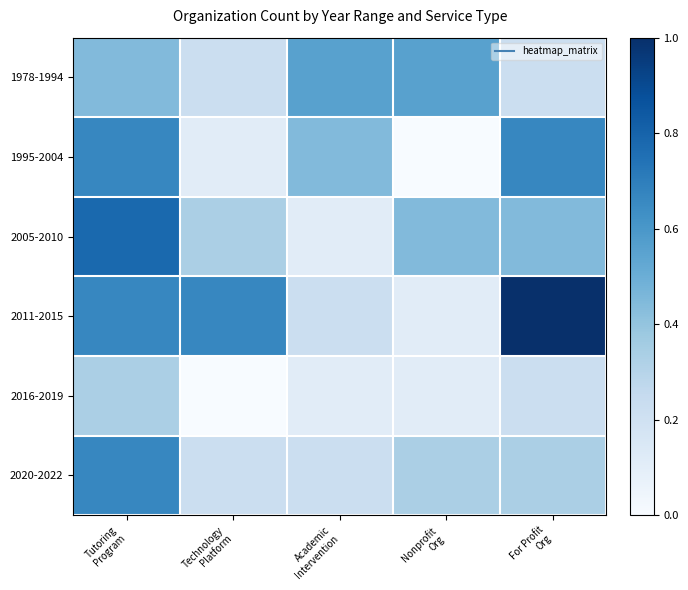

Which series has the largest total across all categories?

2011-2015